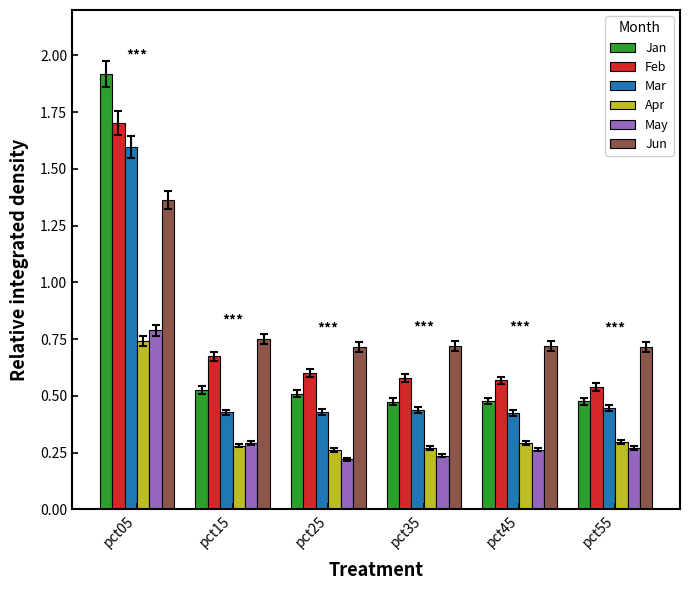

What is the sum of the Jan values at pct25 and pct35?

1.0